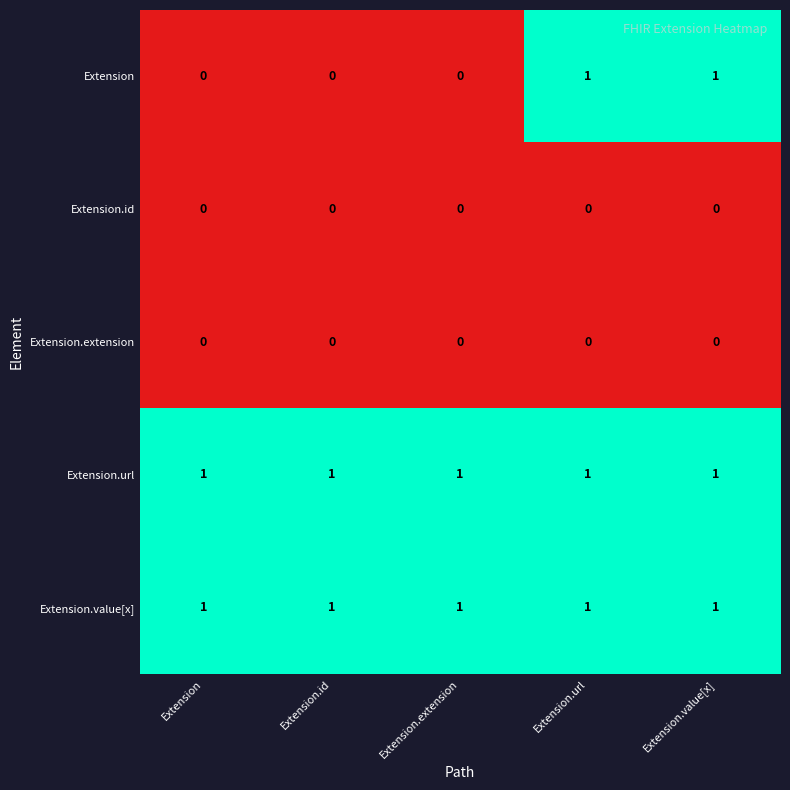

Which series has the largest range (max minus min)?

Extension